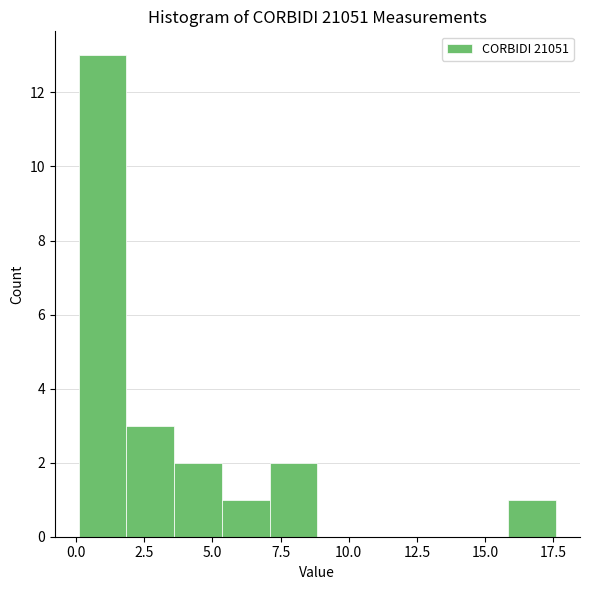

Around what value on the x-axis is the tallest bar? Give the approximate position of its centre, as read against the axis.

1.0